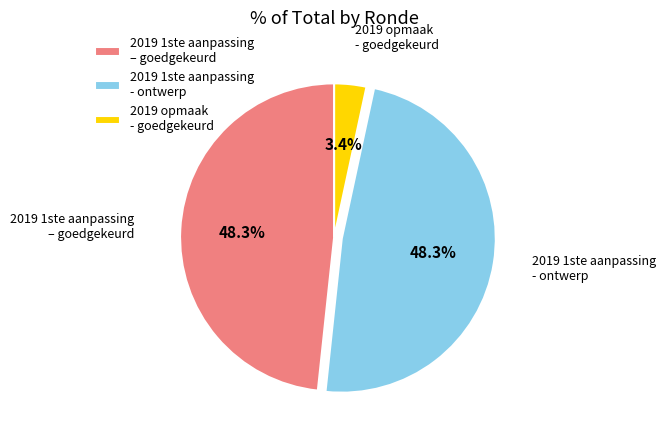

What is the smallest slice in the pie chart?

2019 opmaak - goedgekeurd